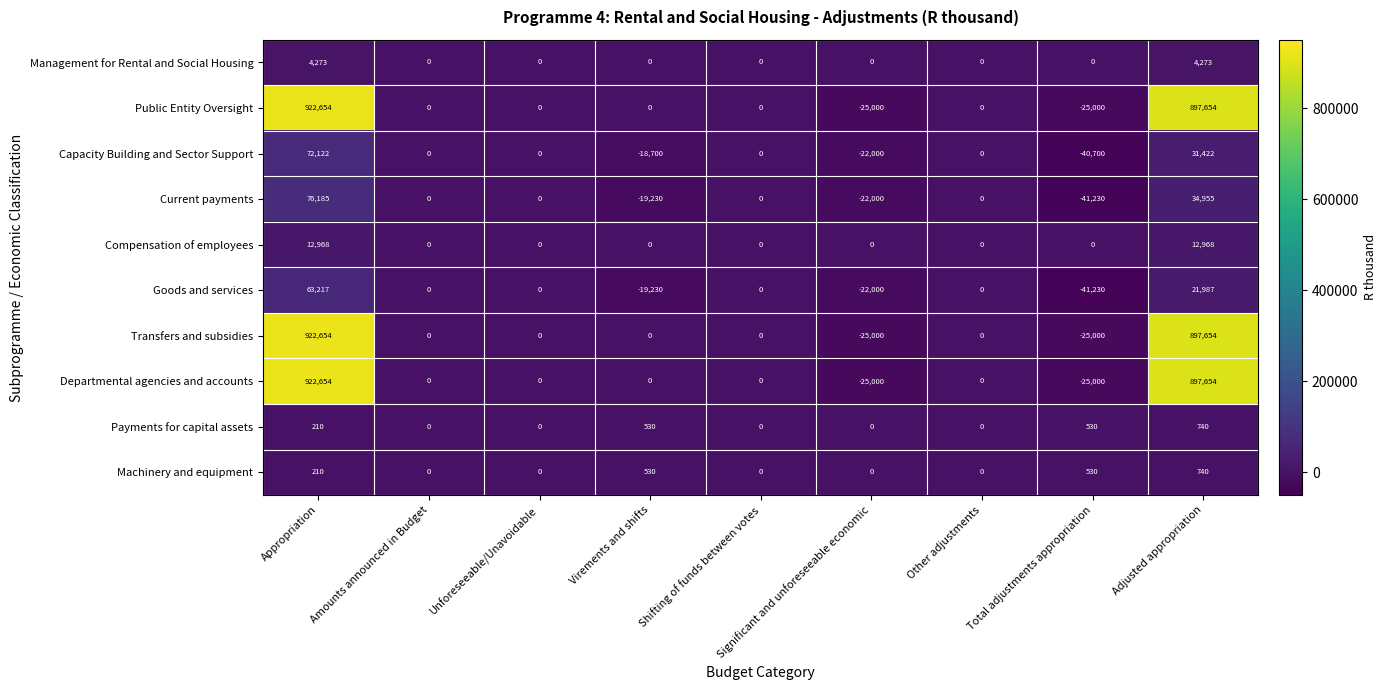

What is the difference between the highest and lowest values at Significant and unforeseeable economic?

25000